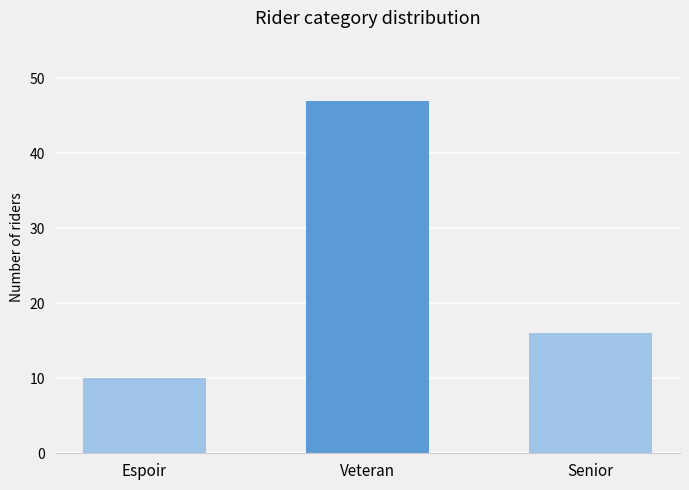

What is the average value?

24